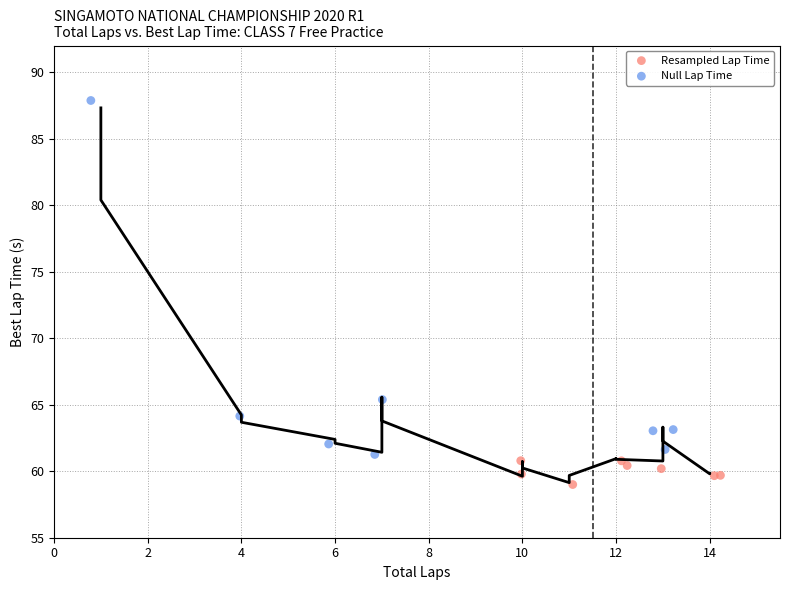

Which series has the widest spread of Y values?

Null Lap Time